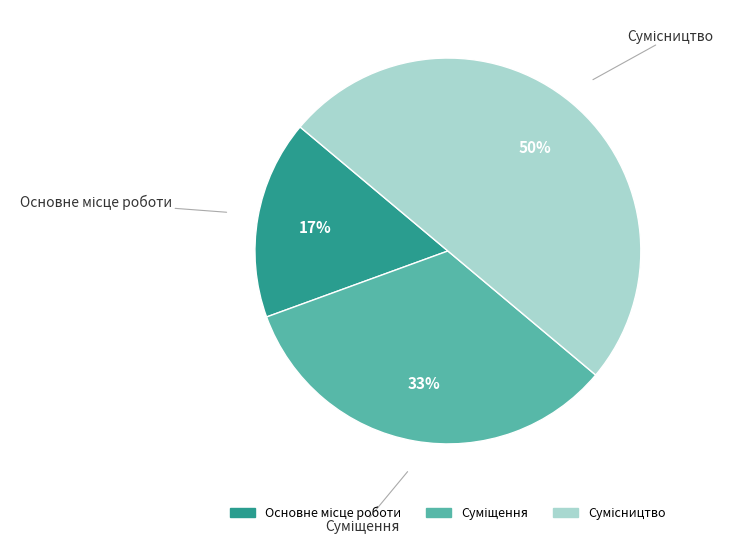

To the nearest percent, what is the difference between the largest and smallest slice percentages?

33%